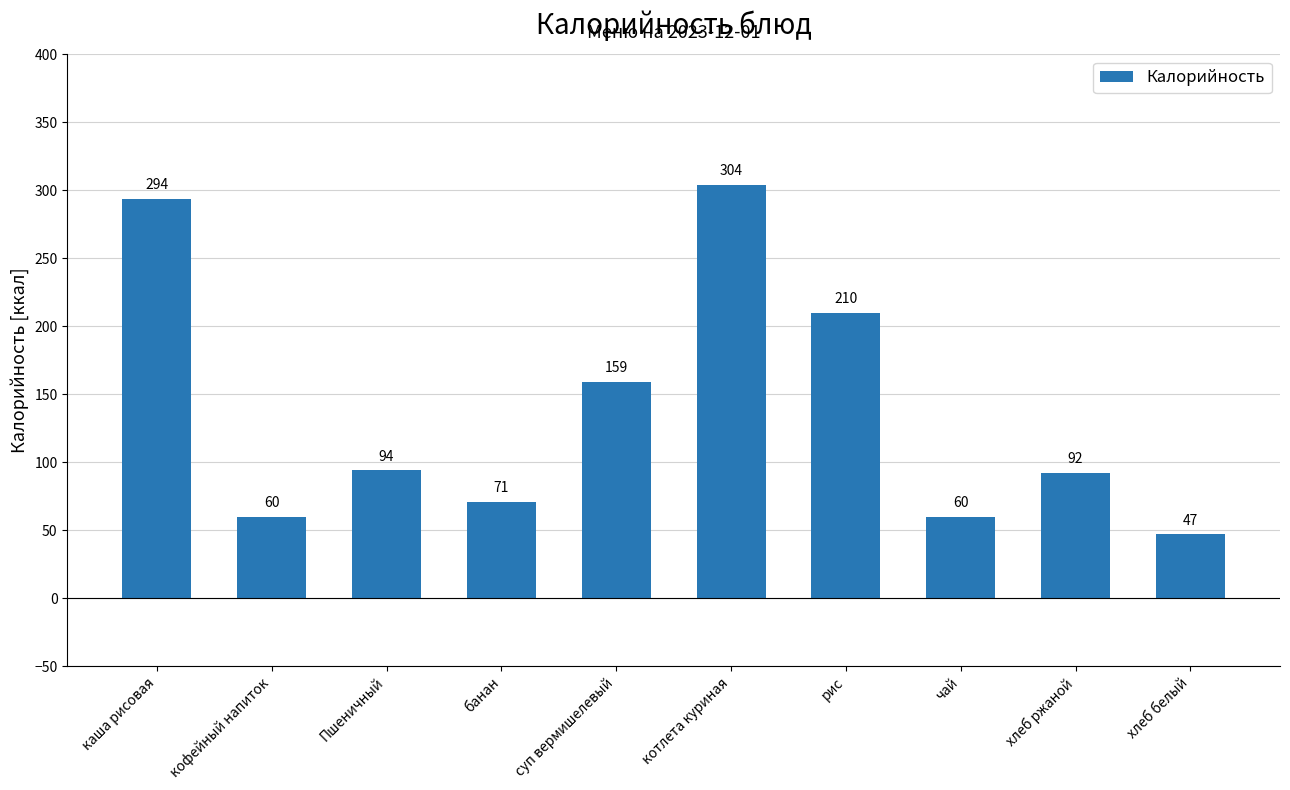

Reading right to left, what are all the values shown in this chart?

47	92	60	210	304	159	71	94	60	294